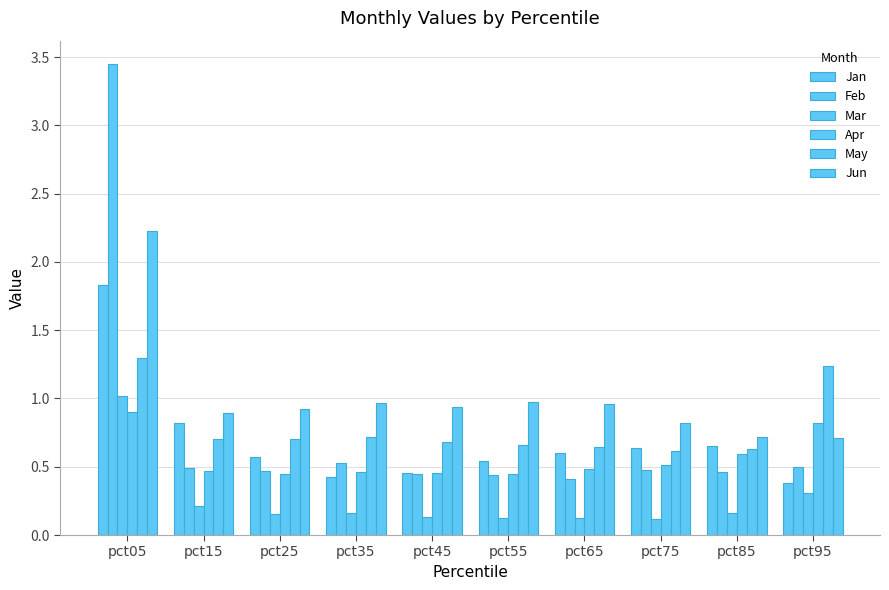

The value of Jan at pct45 is 0.7. True or false?

False